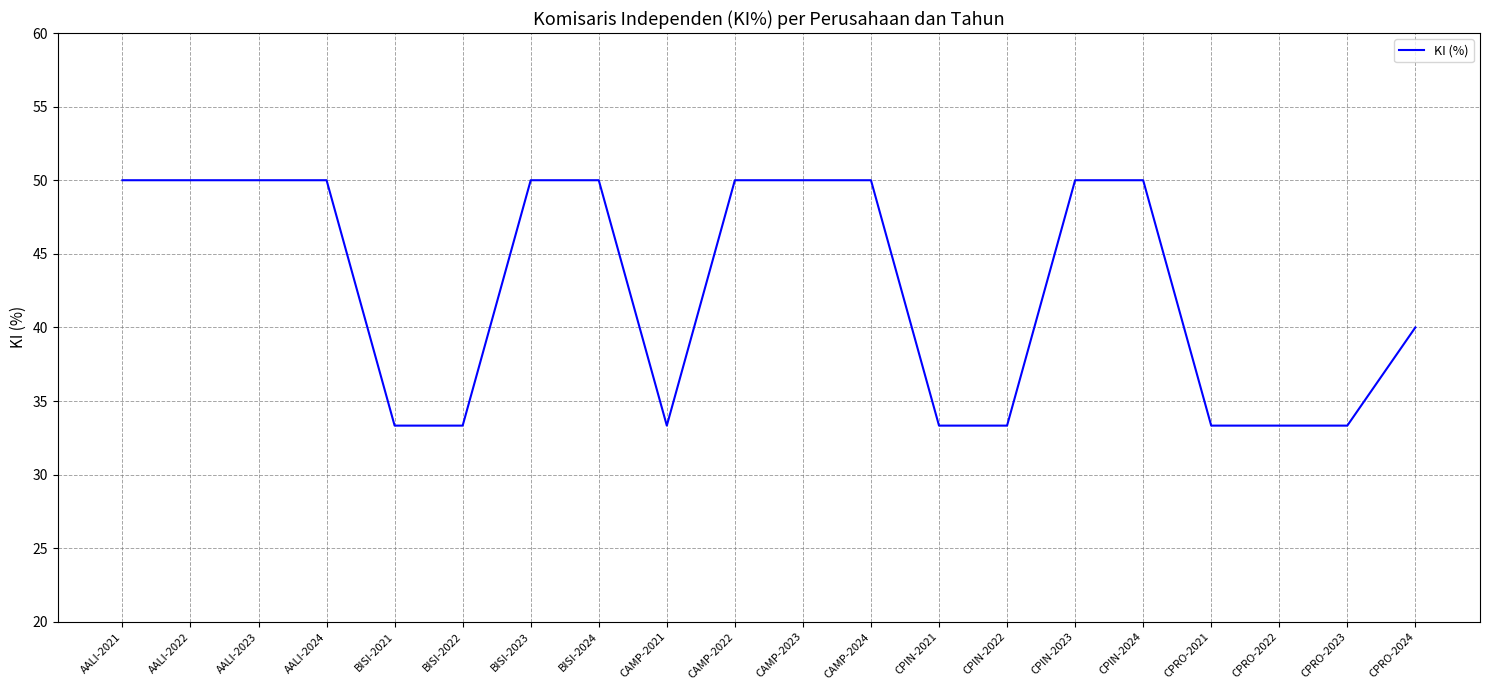

What is the difference between the second highest and minimum values?

16.7